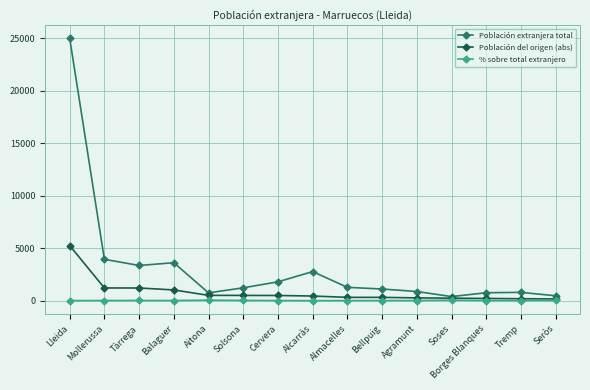

True or false: % sobre total extranjero has more than 0 interior local peaks.

True